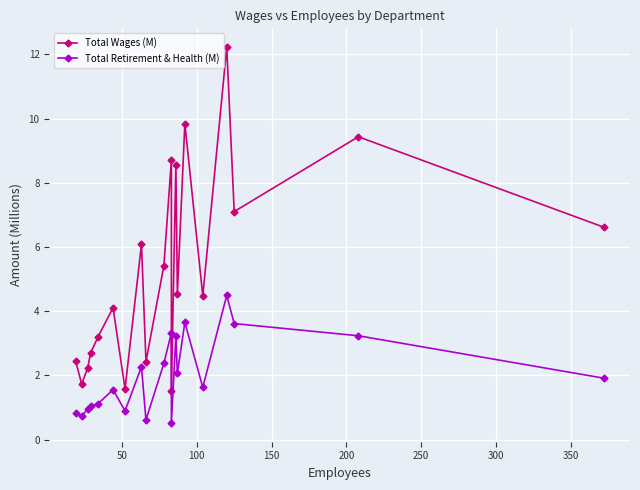

What is the lowest value of the Total Retirement & Health (M) series?

0.5